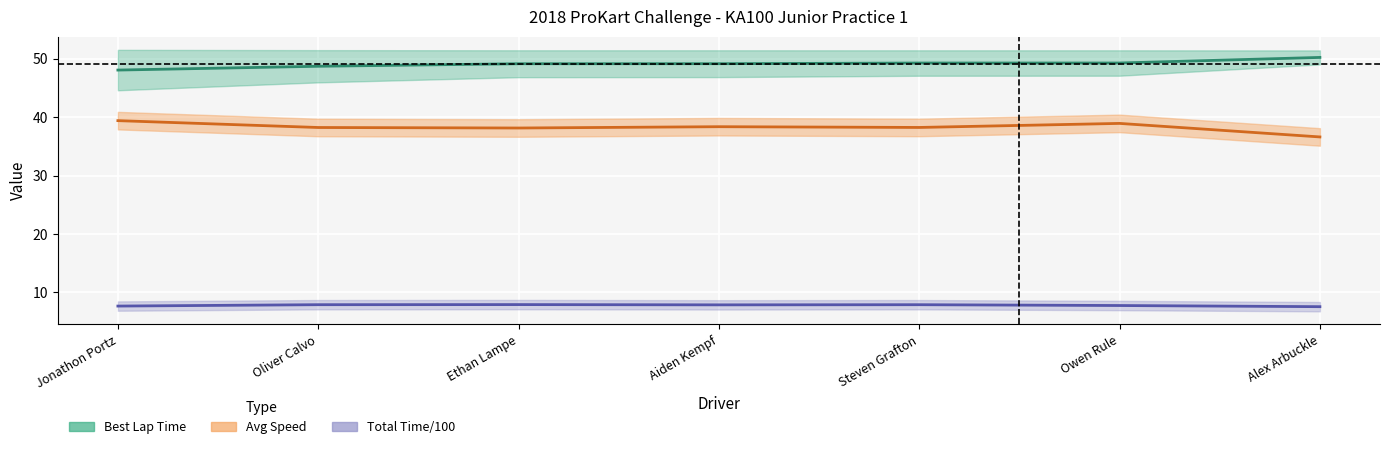

What is the difference between the maximum and minimum values in the Total Time/100 series?

0.4